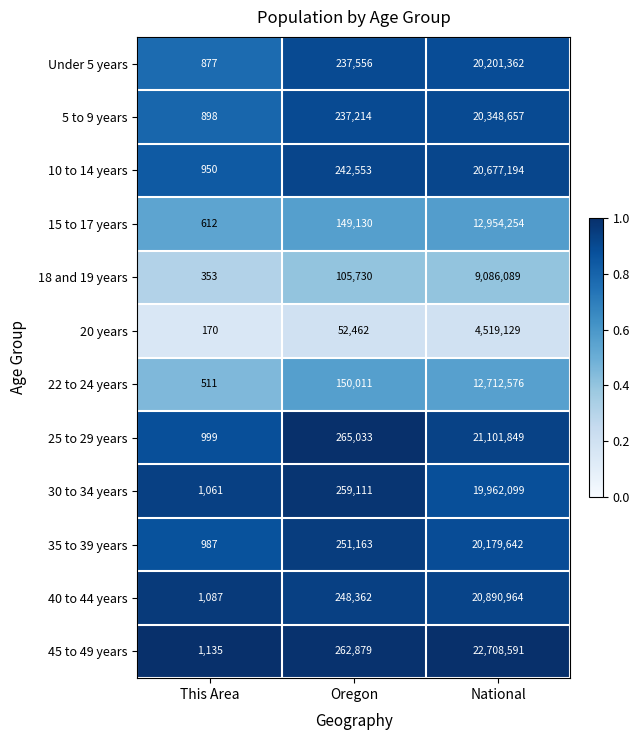

What is the minimum value for 18 and 19 years?

353